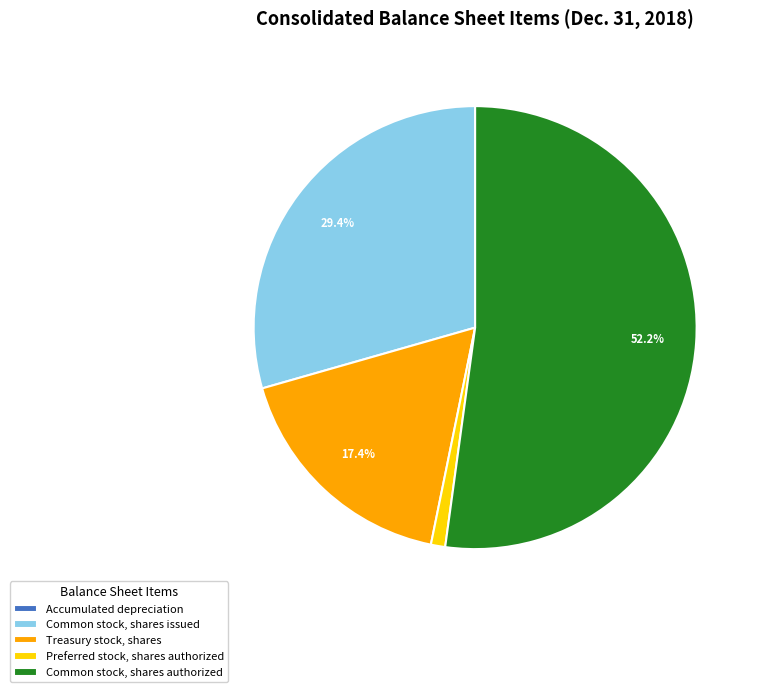

To the nearest percent, what percentage of the pie is Common stock, shares issued?

29%